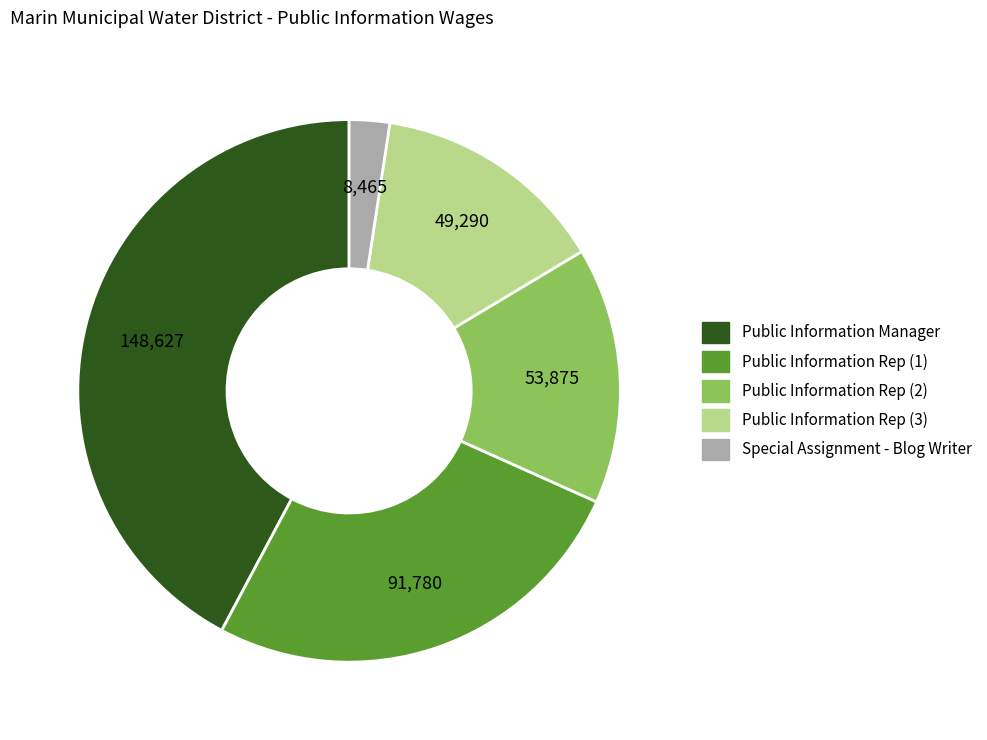

Is there any slice that represents more than half of the pie?

No